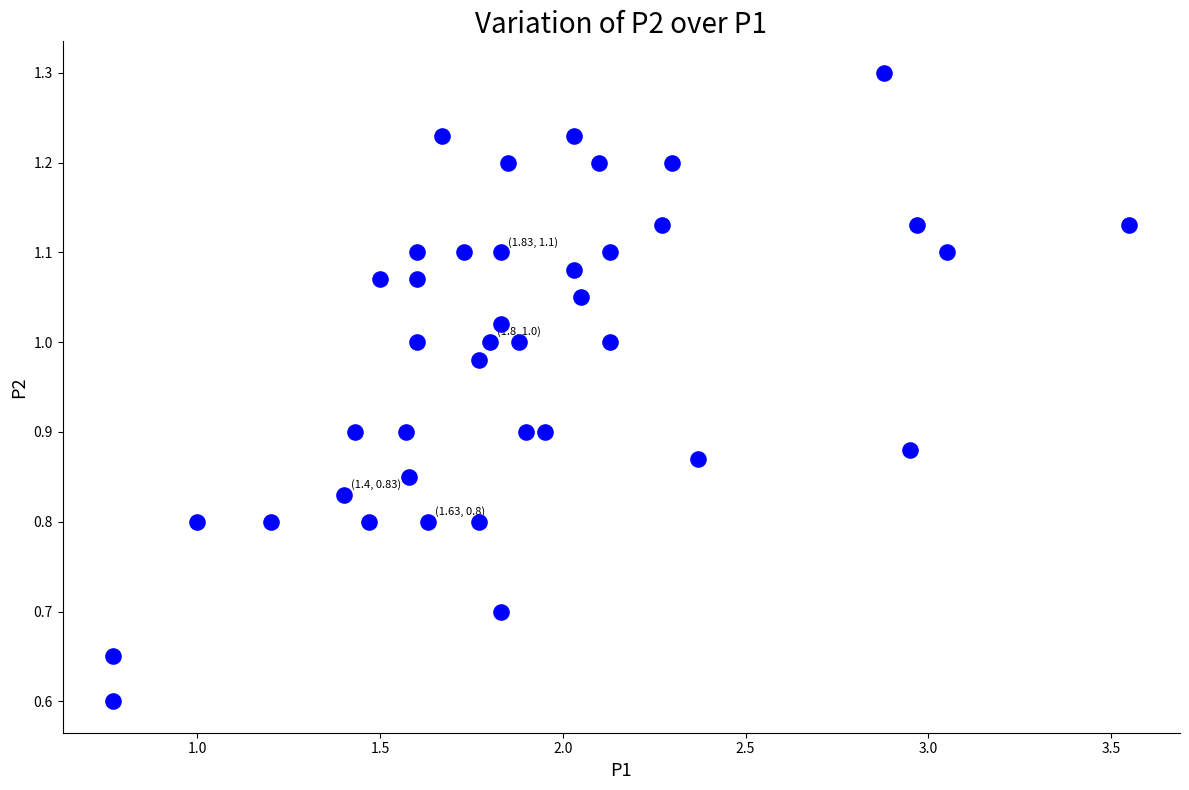

What Y value in the scatter plot is closest to 0?

0.6